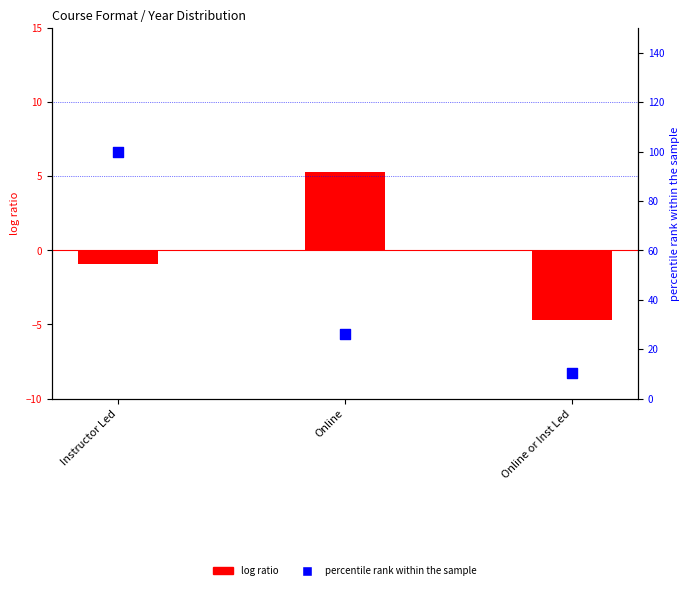

Is the value of percentile rank within the sample at Online greater than the value of log ratio at Online or Inst Led?

Yes